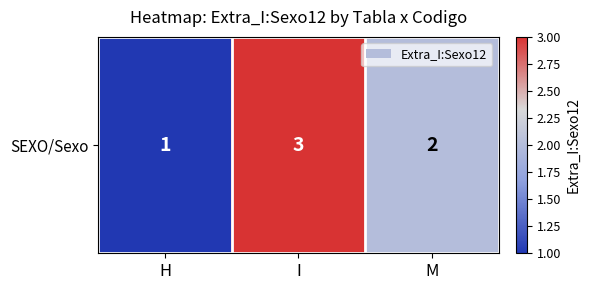

Which has a higher value, I or M?

I